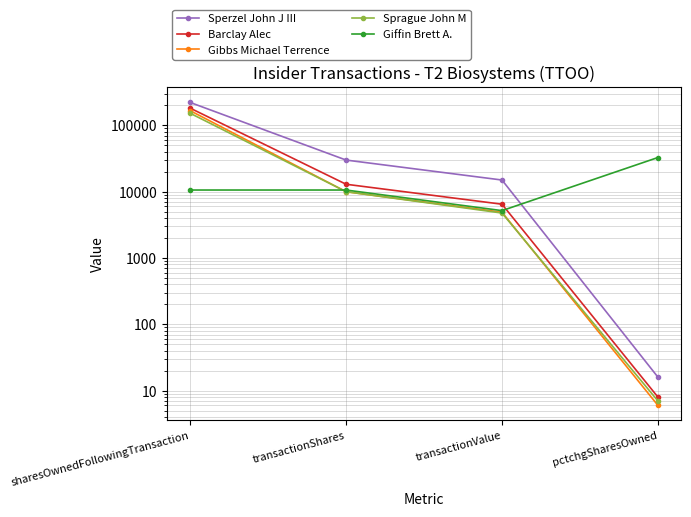

List the series in order of their peak value, lowest first.

Giffin Brett A., Sprague John M, Gibbs Michael Terrence, Barclay Alec, Sperzel John J III